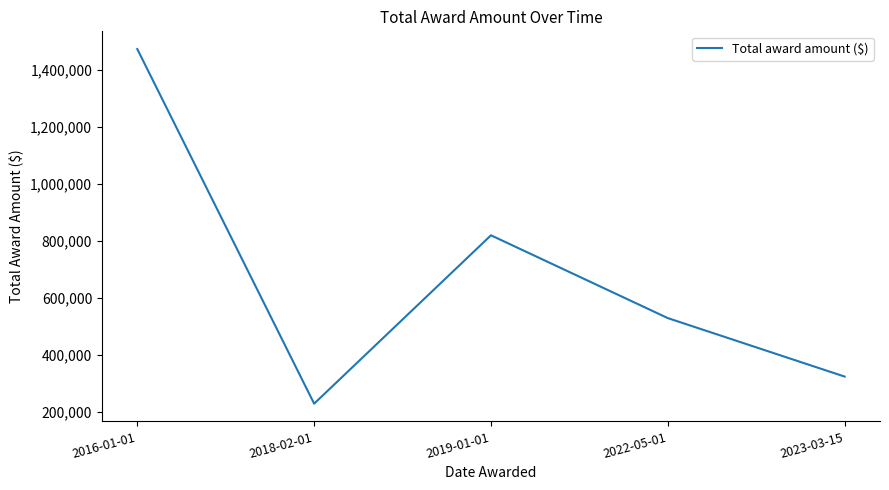

Reading right to left, list all the values displayed in this chart.

2023-03-15=324856.4	2022-05-01=529809.0	2019-01-01=819998.0	2018-02-01=229876.0	2016-01-01=1472717.0